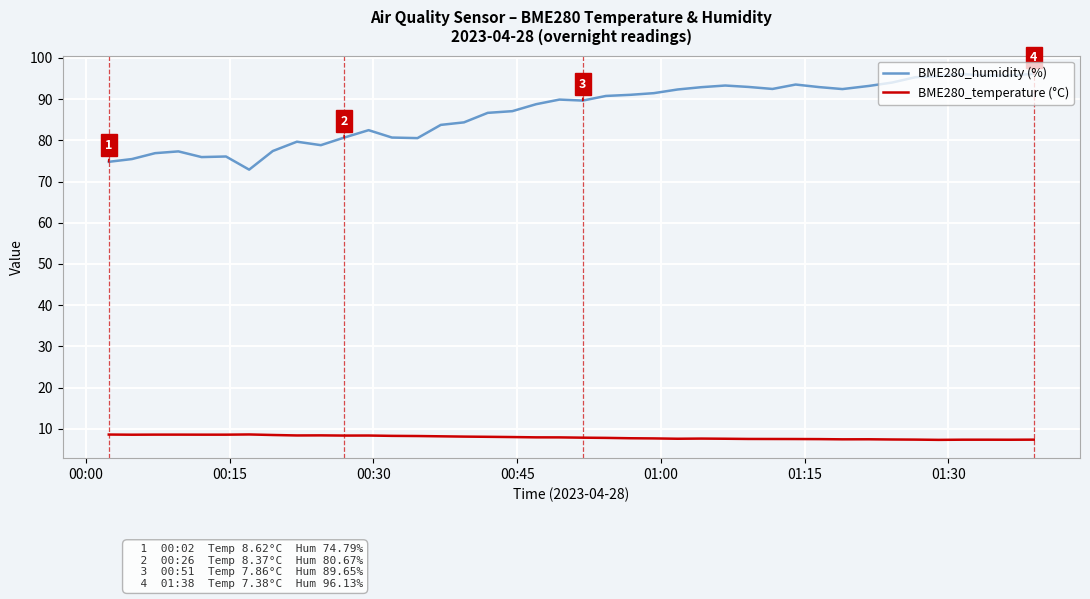

Rank the series by their maximum value, from highest to lowest.

BME280_humidity (%), BME280_temperature (°C)